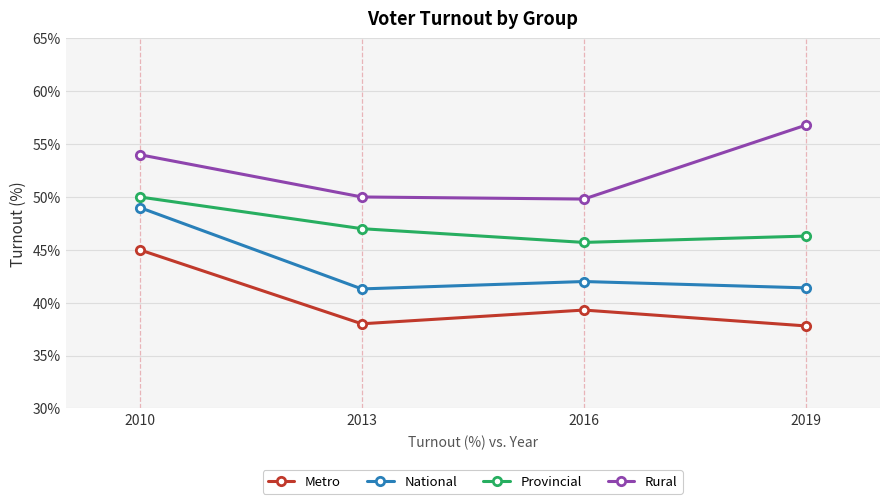

Is the value of Metro at 2019 greater than the value of Rural at 2013?

No